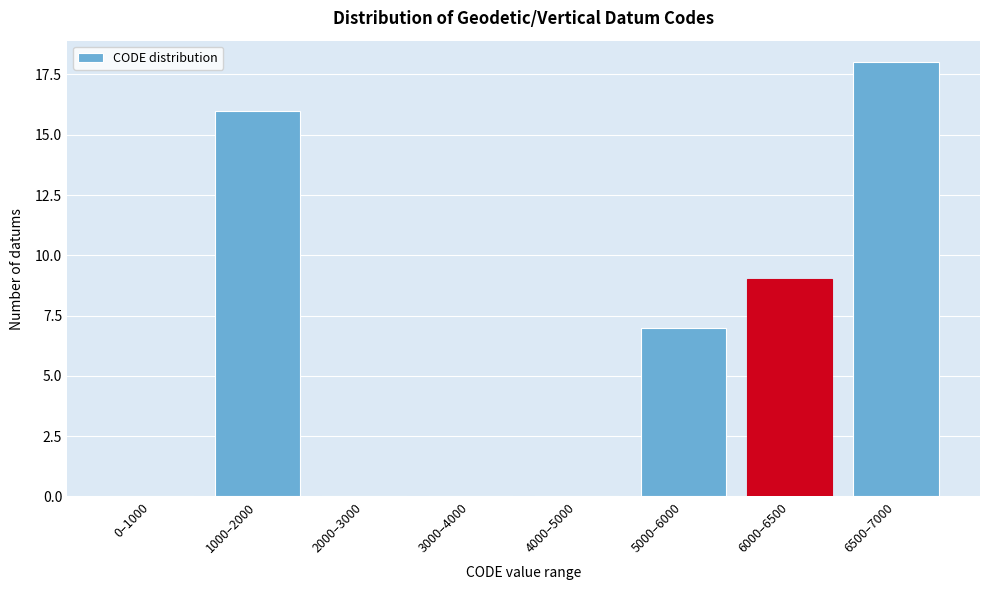

Reading right to left, transcribe all the data shown in this chart.

6500–7000=18	6000–6500=9	5000–6000=7	4000–5000=0	3000–4000=0	2000–3000=0	1000–2000=16	0–1000=0